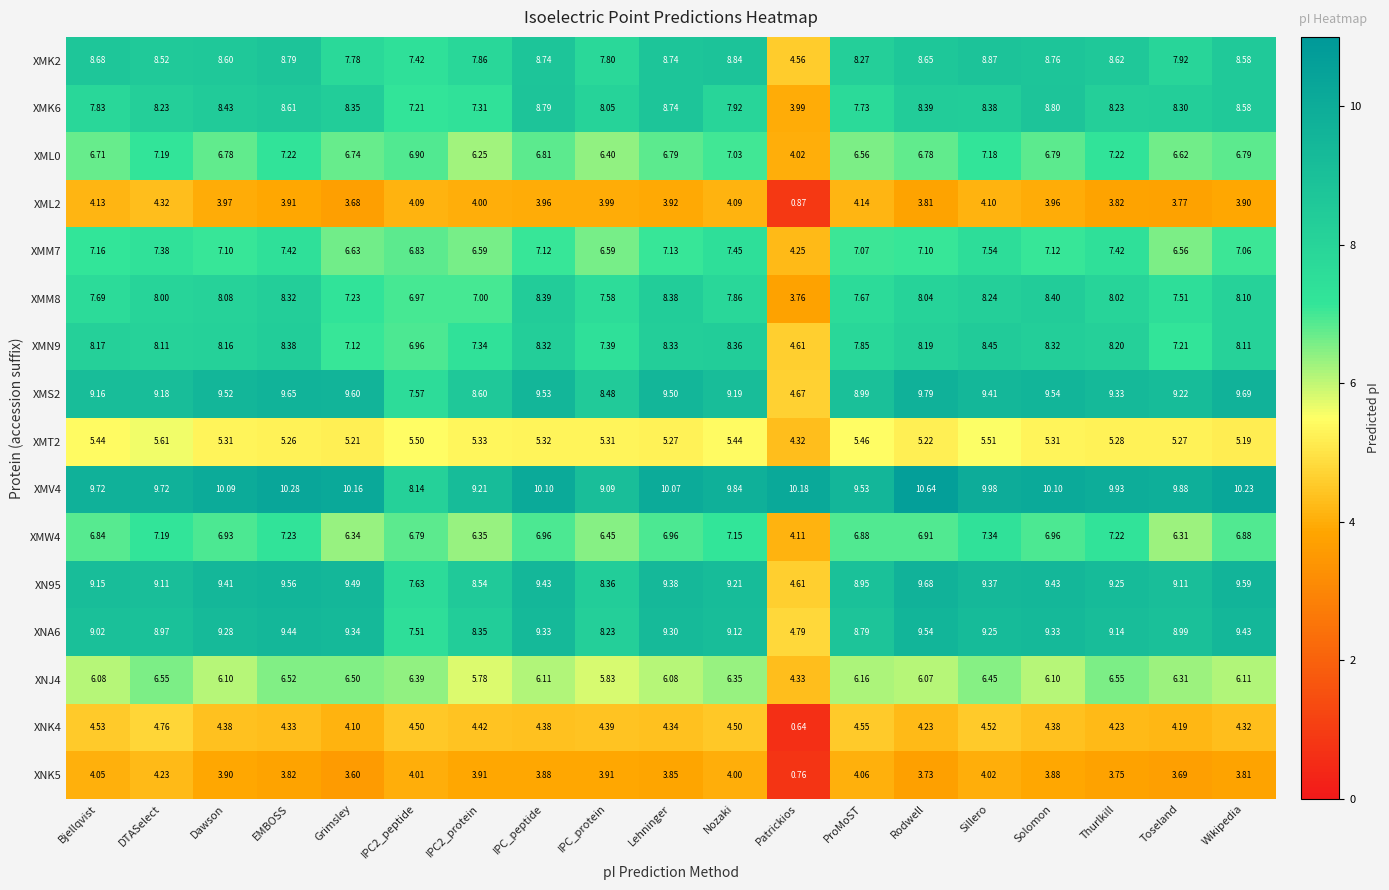

Which label corresponds to the smallest value in the chart?

Patrickios